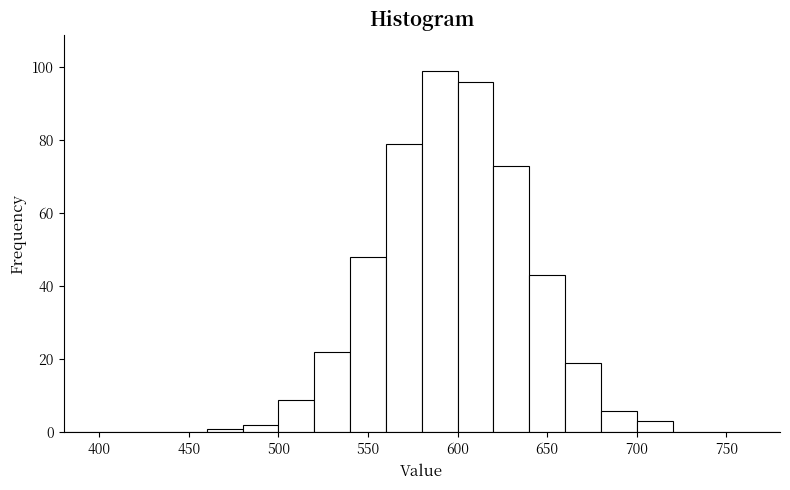

Over which range of the x-axis is the bar tallest?

580 to 600